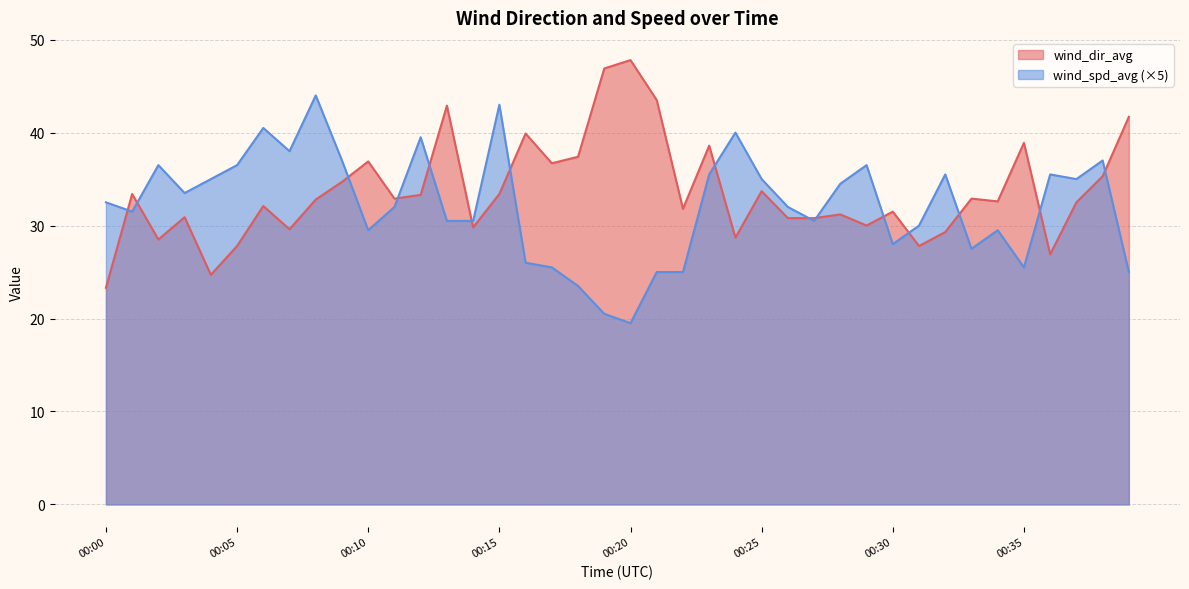

Which category has the highest value in the wind_spd_avg series?

00:08